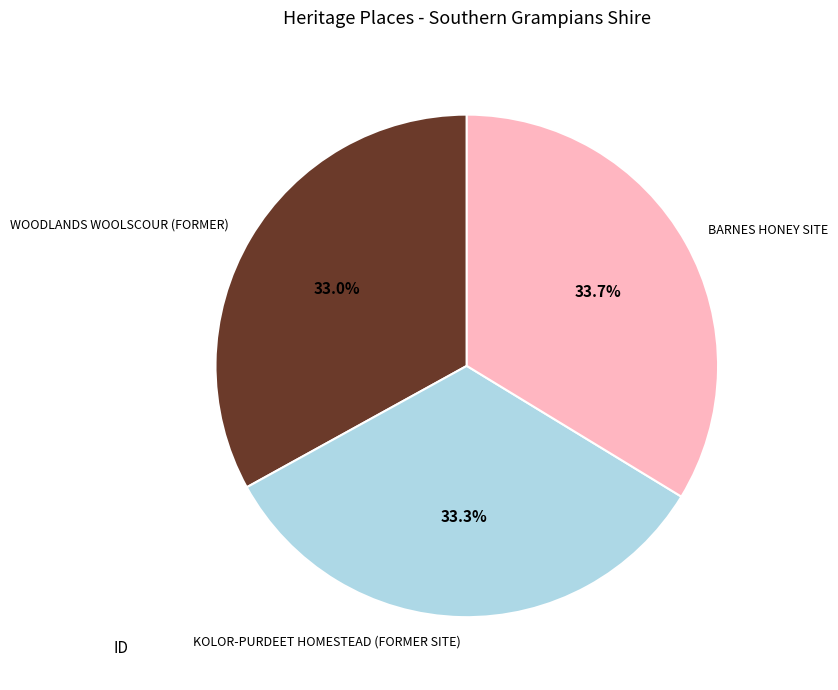

To the nearest percent, what portion does BARNES HONEY SITE represent?

34%